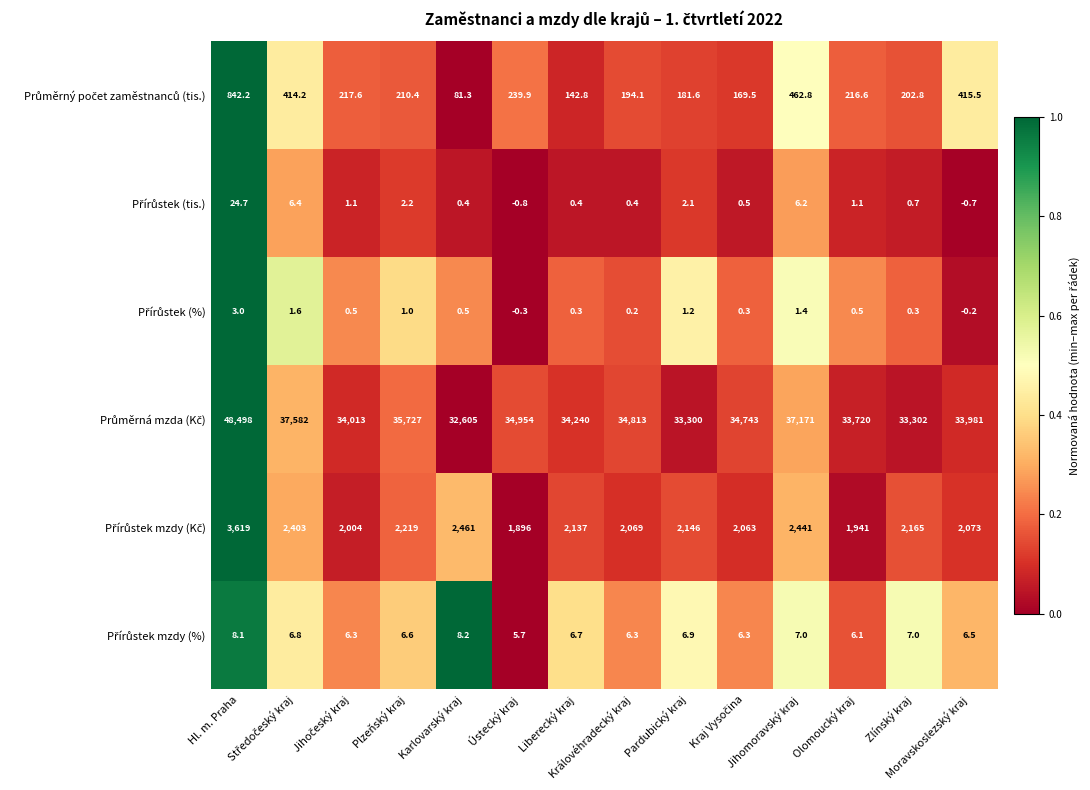

What is the minimum value shown in the chart?

-0.8